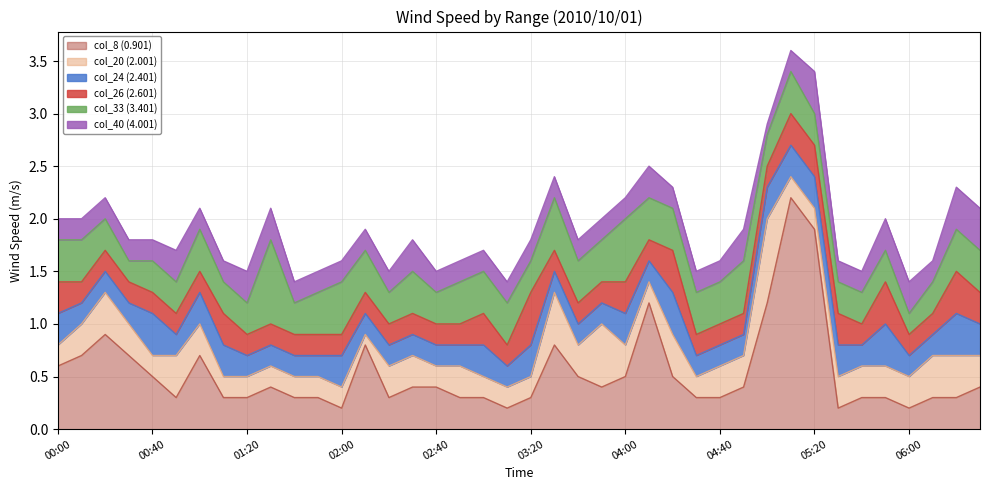

Reading left to right, list all the values displayed in this chart.

col_8 (0.901): 0.6	0.7	0.9	0.7	0.5	0.3	0.7	0.3	0.3	0.4	0.3	0.3	0.2	0.8	0.3	0.4	0.4	0.3	0.3	0.2	0.3	0.8	0.5	0.4	0.5	1.2	0.5	0.3	0.3	0.4	1.2	2.2	1.9	0.2	0.3	0.3	0.2	0.3	0.3	0.4
col_20 (2.001): 0.2	0.3	0.4	0.3	0.2	0.4	0.3	0.2	0.2	0.2	0.2	0.2	0.2	0.1	0.3	0.3	0.2	0.3	0.2	0.2	0.2	0.5	0.3	0.6	0.3	0.2	0.4	0.2	0.3	0.3	0.8	0.2	0.2	0.3	0.3	0.3	0.3	0.4	0.4	0.3
col_24 (2.401): 0.3	0.2	0.2	0.2	0.4	0.2	0.3	0.3	0.2	0.2	0.2	0.2	0.3	0.2	0.2	0.2	0.2	0.2	0.3	0.2	0.3	0.2	0.2	0.2	0.3	0.2	0.4	0.2	0.2	0.2	0.3	0.3	0.3	0.3	0.2	0.4	0.2	0.2	0.4	0.3
col_26 (2.601): 0.3	0.2	0.2	0.2	0.2	0.2	0.2	0.3	0.2	0.2	0.2	0.2	0.2	0.2	0.2	0.2	0.2	0.2	0.3	0.2	0.5	0.2	0.2	0.2	0.3	0.2	0.4	0.2	0.2	0.2	0.2	0.3	0.3	0.3	0.2	0.4	0.2	0.2	0.4	0.3
col_33 (3.401): 0.4	0.4	0.3	0.2	0.3	0.3	0.4	0.3	0.3	0.8	0.3	0.4	0.5	0.4	0.3	0.4	0.3	0.4	0.4	0.4	0.3	0.5	0.4	0.4	0.6	0.4	0.4	0.4	0.4	0.5	0.3	0.4	0.3	0.3	0.3	0.3	0.2	0.3	0.4	0.4
col_40 (4.001): 0.2	0.2	0.2	0.2	0.2	0.3	0.2	0.2	0.3	0.3	0.2	0.2	0.2	0.2	0.2	0.3	0.2	0.2	0.2	0.2	0.2	0.2	0.2	0.2	0.2	0.3	0.2	0.2	0.2	0.3	0.1	0.2	0.4	0.2	0.2	0.3	0.3	0.2	0.4	0.4